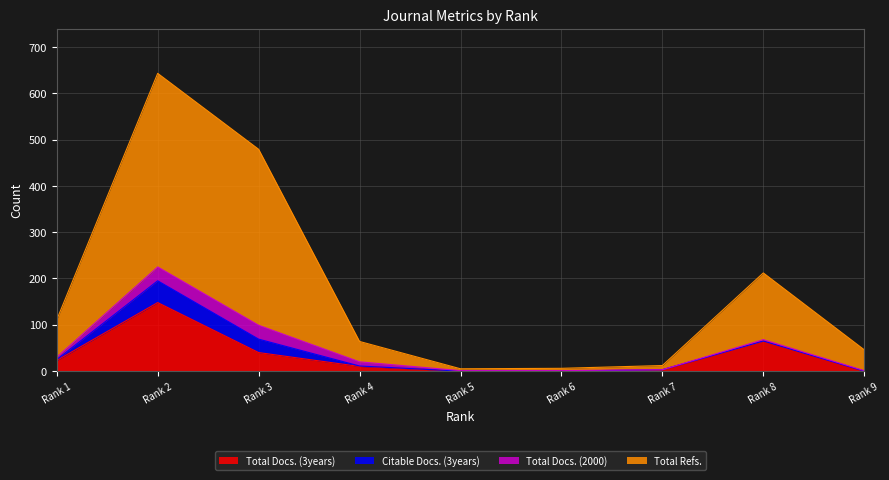

True or false: Total Refs. has a value of 5 at Rank 7.

False